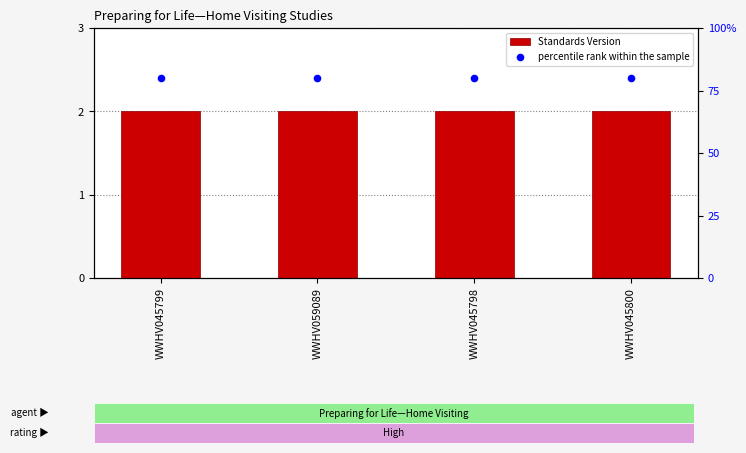

At which category is the sum across all series the highest?

WWHV045799